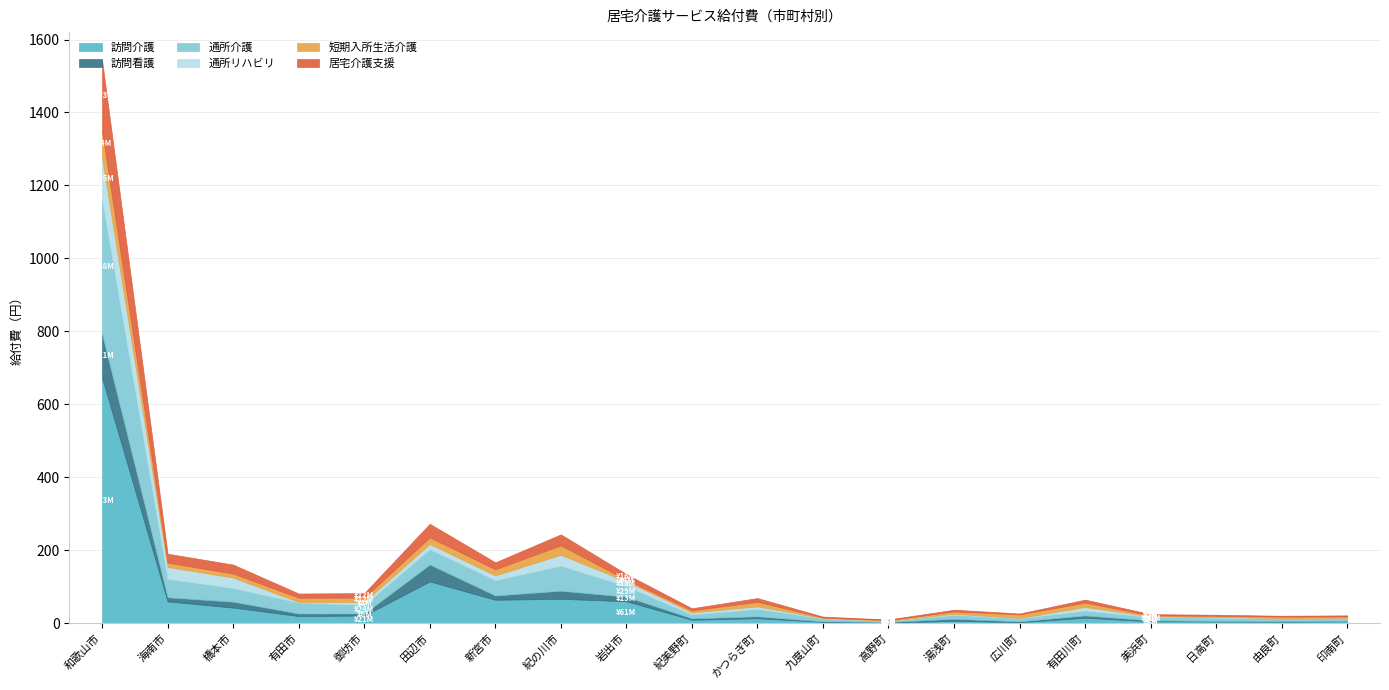

The value of 訪問介護 at 有田市 is 33116410. True or false?

False